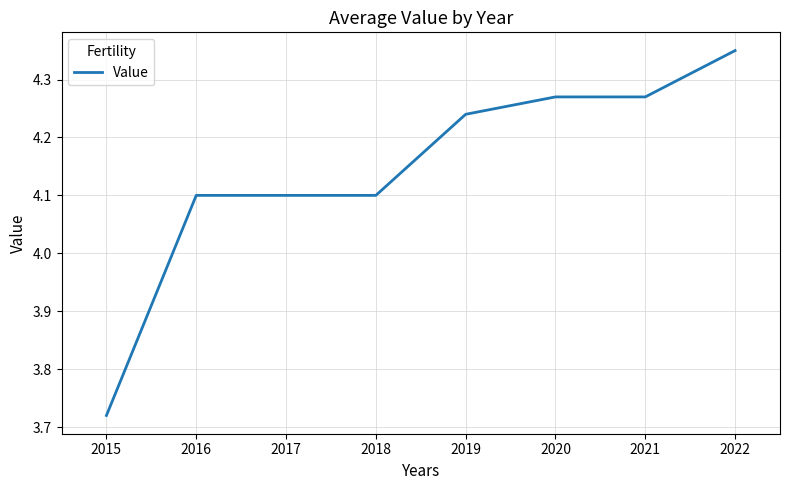

What value does the data have at 2018?

4.1